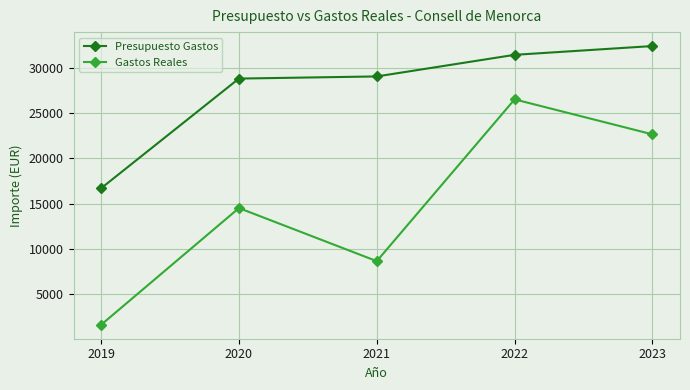

At which label does Presupuesto Gastos reach its peak?

2023